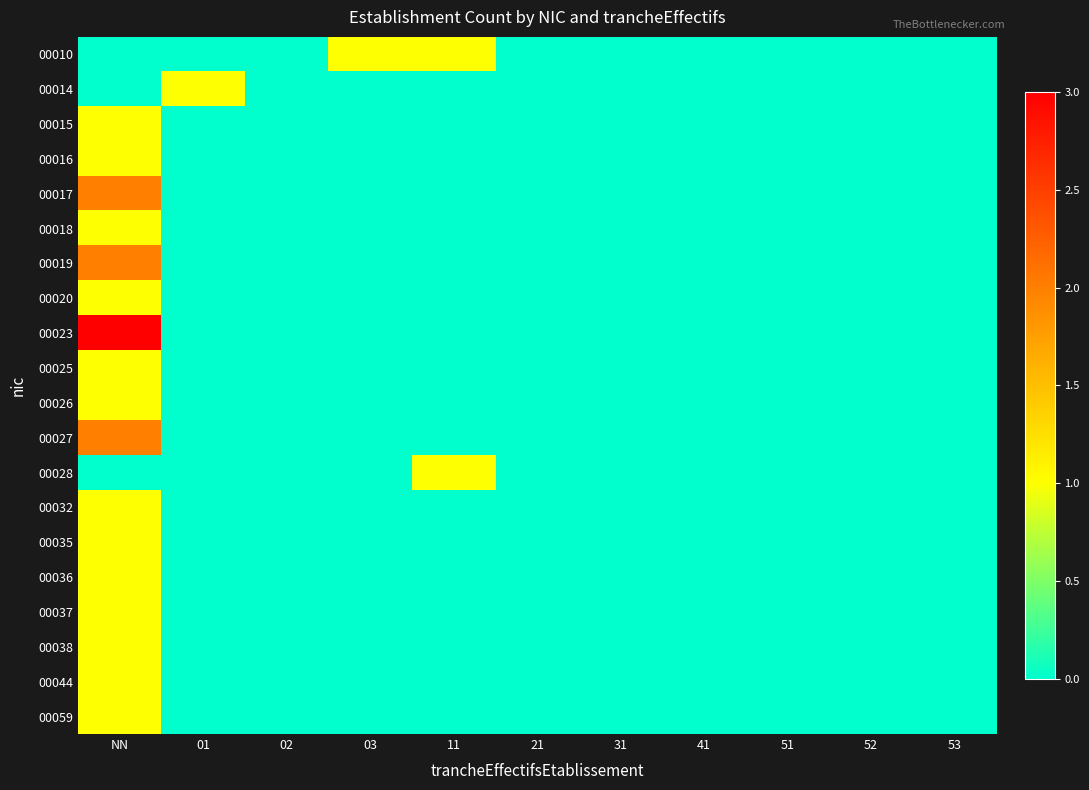

Reading left to right, list all the values displayed in this chart.

00010: NN=0	01=0	02=0	03=1	11=1	21=0	31=0	41=0	51=0	52=0	53=0
00014: NN=0	01=1	02=0	03=0	11=0	21=0	31=0	41=0	51=0	52=0	53=0
00015: NN=1	01=0	02=0	03=0	11=0	21=0	31=0	41=0	51=0	52=0	53=0
00016: NN=1	01=0	02=0	03=0	11=0	21=0	31=0	41=0	51=0	52=0	53=0
00017: NN=2	01=0	02=0	03=0	11=0	21=0	31=0	41=0	51=0	52=0	53=0
00018: NN=1	01=0	02=0	03=0	11=0	21=0	31=0	41=0	51=0	52=0	53=0
00019: NN=2	01=0	02=0	03=0	11=0	21=0	31=0	41=0	51=0	52=0	53=0
00020: NN=1	01=0	02=0	03=0	11=0	21=0	31=0	41=0	51=0	52=0	53=0
00023: NN=3	01=0	02=0	03=0	11=0	21=0	31=0	41=0	51=0	52=0	53=0
00025: NN=1	01=0	02=0	03=0	11=0	21=0	31=0	41=0	51=0	52=0	53=0
00026: NN=1	01=0	02=0	03=0	11=0	21=0	31=0	41=0	51=0	52=0	53=0
00027: NN=2	01=0	02=0	03=0	11=0	21=0	31=0	41=0	51=0	52=0	53=0
00028: NN=0	01=0	02=0	03=0	11=1	21=0	31=0	41=0	51=0	52=0	53=0
00032: NN=1	01=0	02=0	03=0	11=0	21=0	31=0	41=0	51=0	52=0	53=0
00035: NN=1	01=0	02=0	03=0	11=0	21=0	31=0	41=0	51=0	52=0	53=0
00036: NN=1	01=0	02=0	03=0	11=0	21=0	31=0	41=0	51=0	52=0	53=0
00037: NN=1	01=0	02=0	03=0	11=0	21=0	31=0	41=0	51=0	52=0	53=0
00038: NN=1	01=0	02=0	03=0	11=0	21=0	31=0	41=0	51=0	52=0	53=0
00044: NN=1	01=0	02=0	03=0	11=0	21=0	31=0	41=0	51=0	52=0	53=0
00059: NN=1	01=0	02=0	03=0	11=0	21=0	31=0	41=0	51=0	52=0	53=0